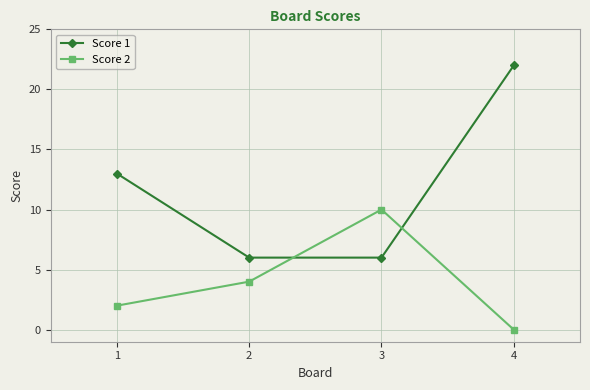

Reading left to right, list all the values displayed in this chart.

Score 1: 13	6	6	22
Score 2: 2	4	10	0